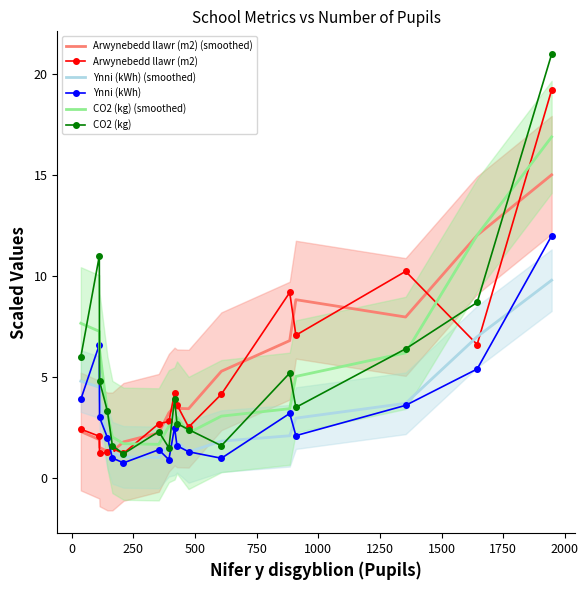

What is the greatest value displayed?

21.0